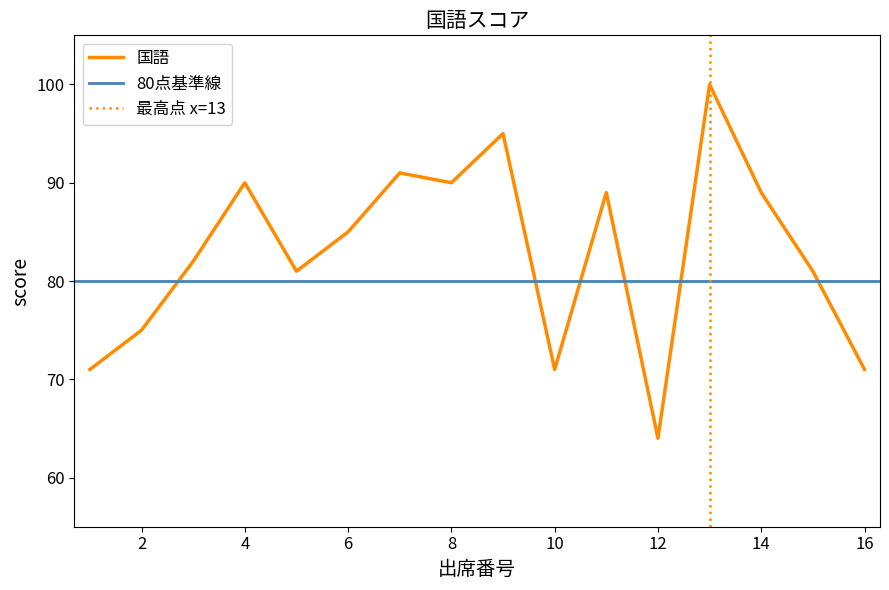

Reading left to right, what are all the values shown in this chart?

71	75	82	90	81	85	91	90	95	71	89	64	100	89	81	71